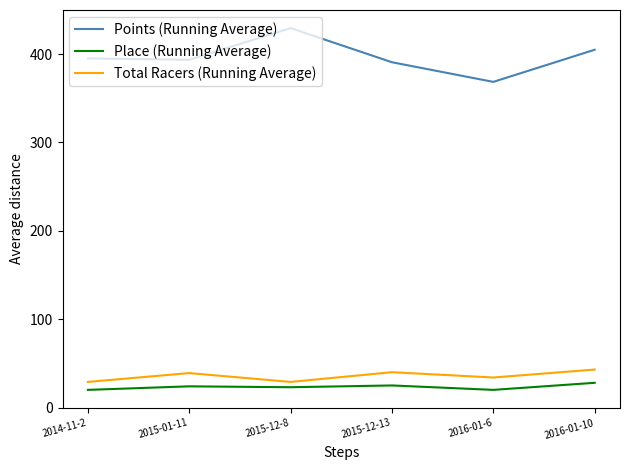

What is the total value across all series at 2016-01-6?

422.6